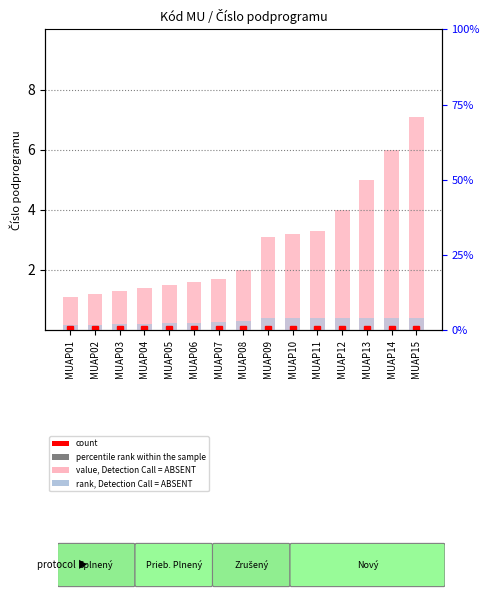

True or false: rank, Detection Call = ABSENT has a value of 0.2 at MUAP04.

True